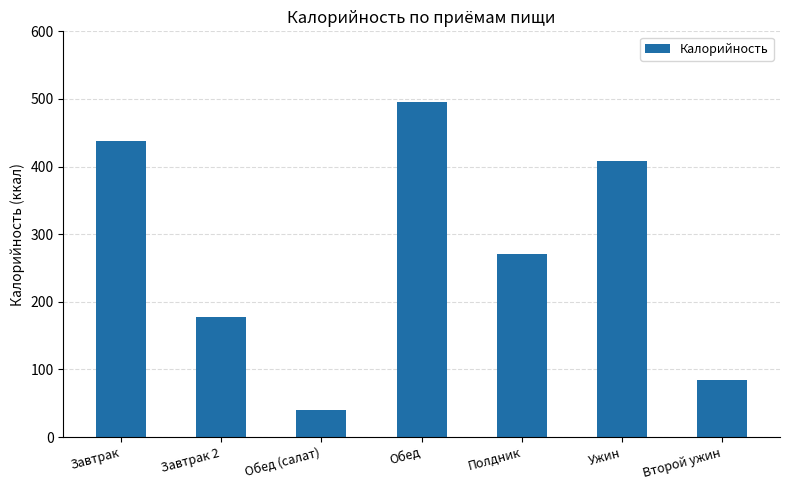

What is the minimum value shown in the chart?

39.3